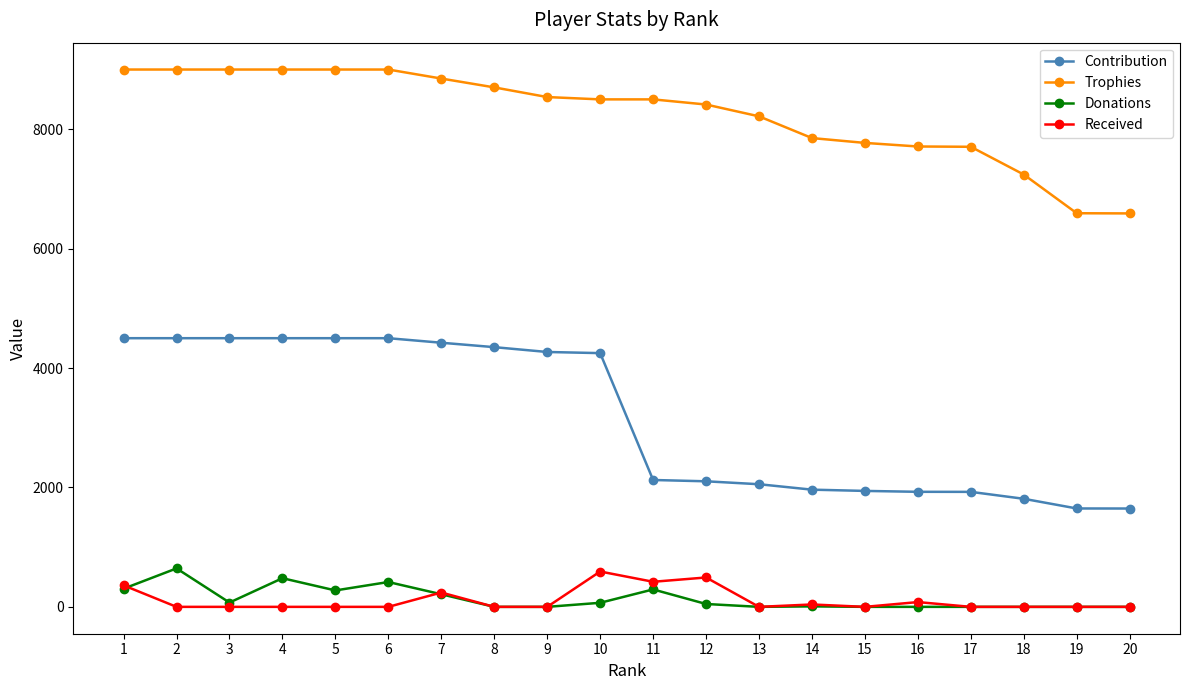

Between 8 and 13, which series saw the biggest shift?

Contribution